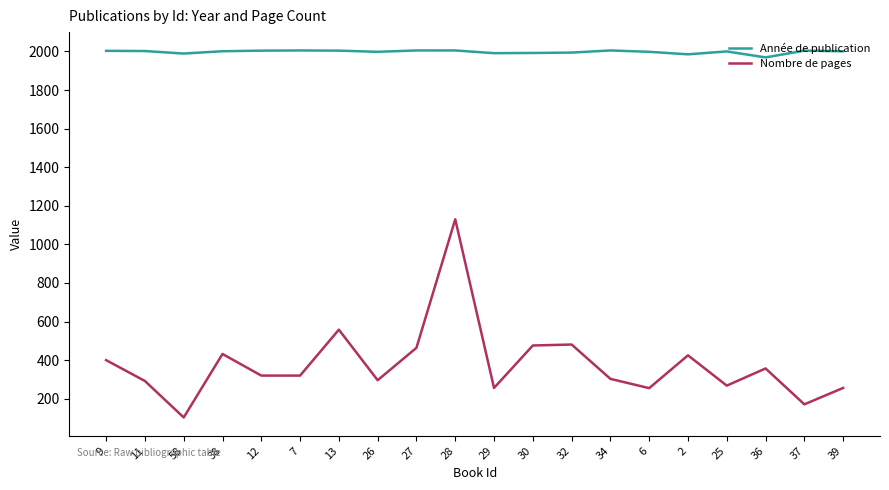

The value of Année de publication at 13 is 717. True or false?

False